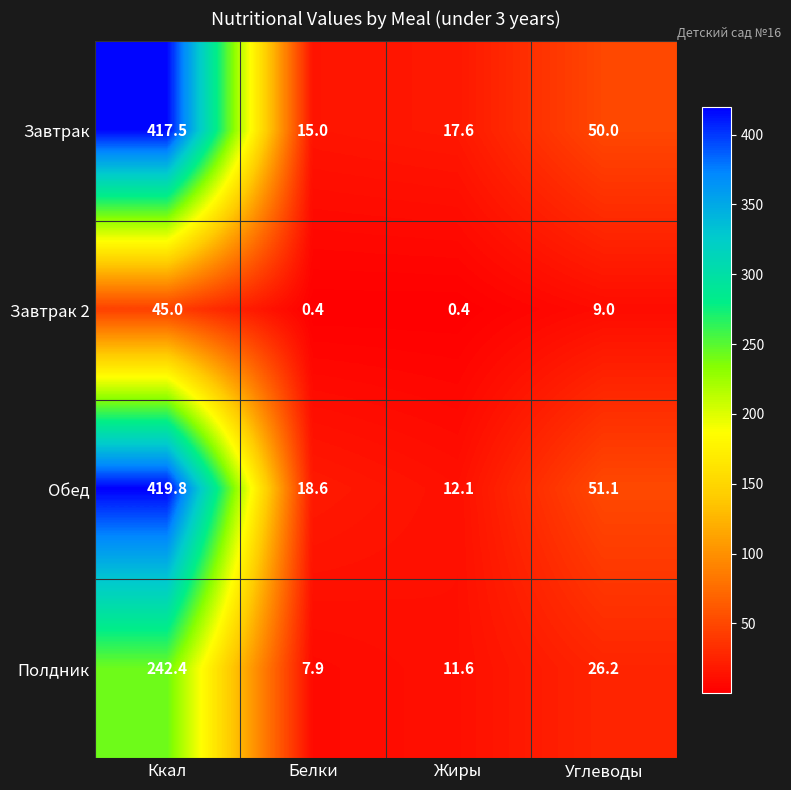

The Завтрак series shows 50.0 at Углеводы. True or false?

True